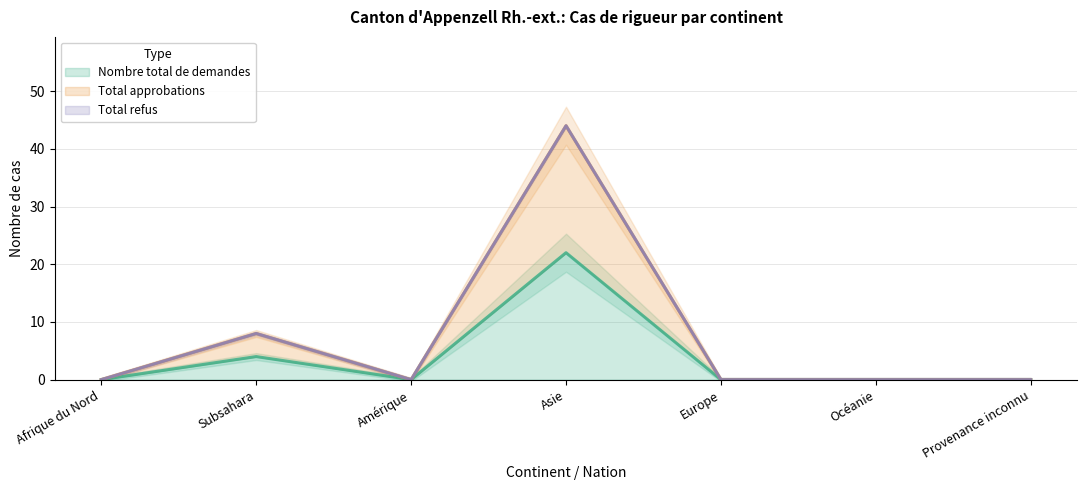

Between Asie and Océanie, which series saw the biggest shift?

Total approbations